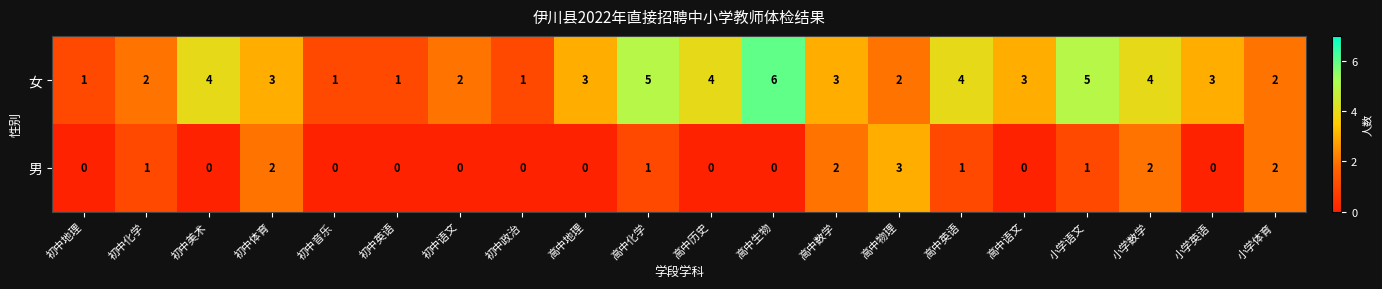

Which series has the widest spread of values?

女